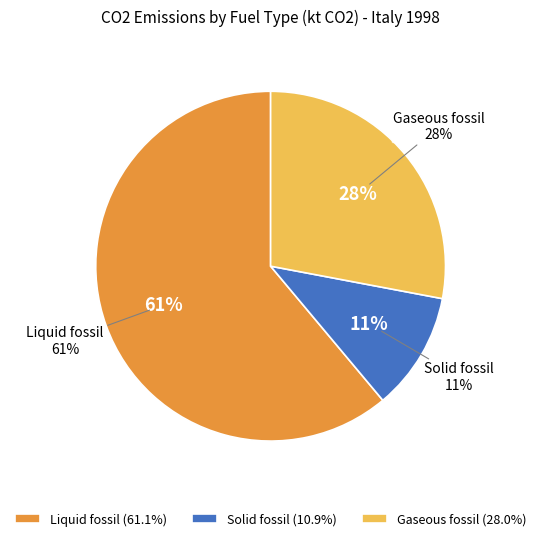

Is there a majority slice in this chart?

Yes